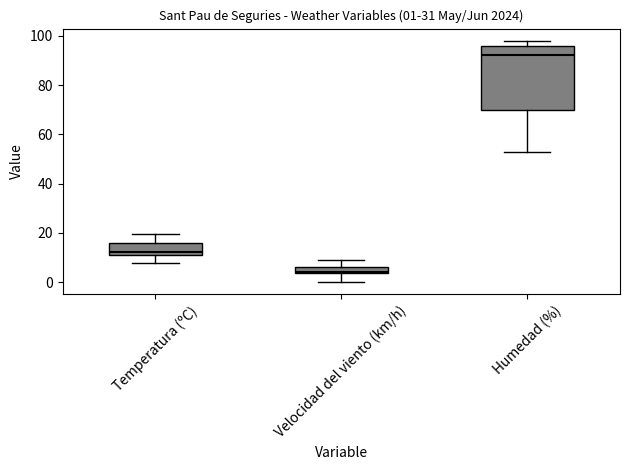

Which box is the tallest, from its lower edge to its upper edge?

Humedad (%)